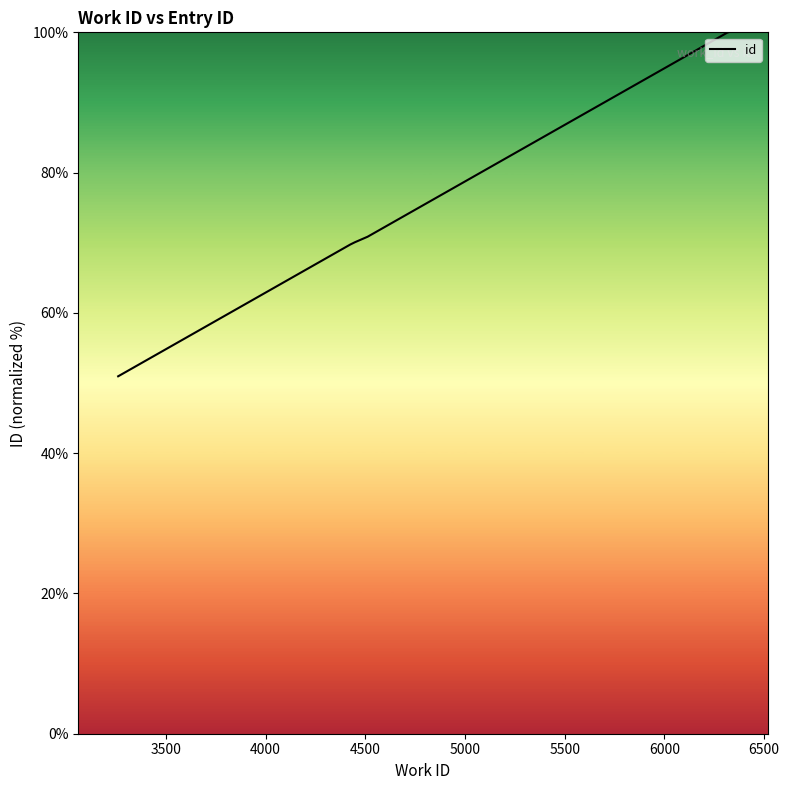

What is the difference between the maximum and minimum values?

49.0